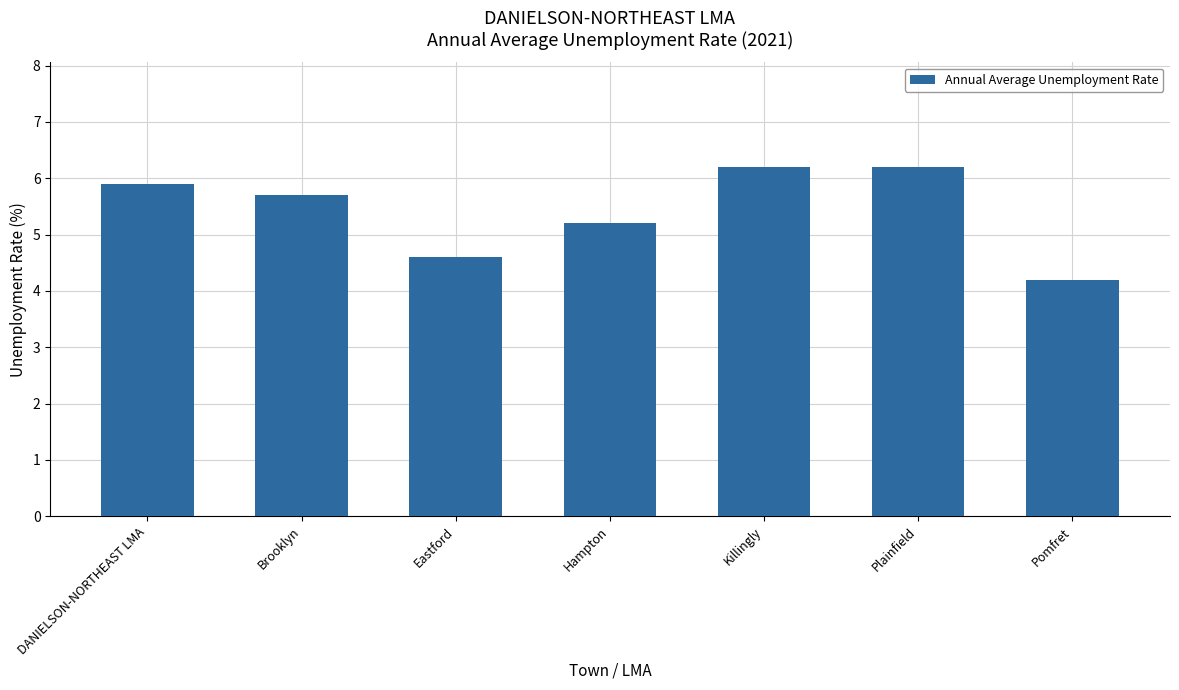

What position from the left is Pomfret?

7